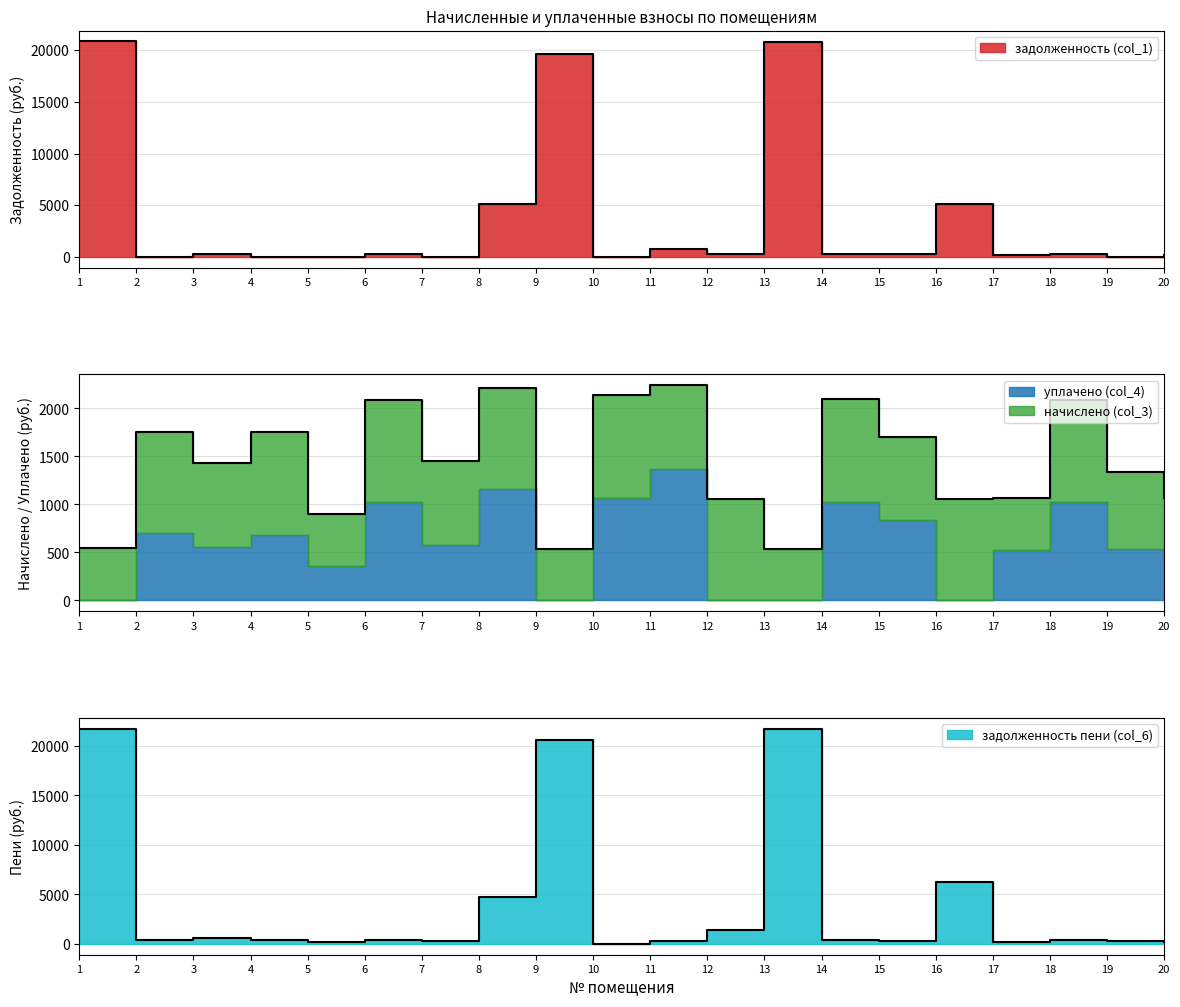

True or false: задолженность (col_1) has more than 0 points higher than both neighbors.

True